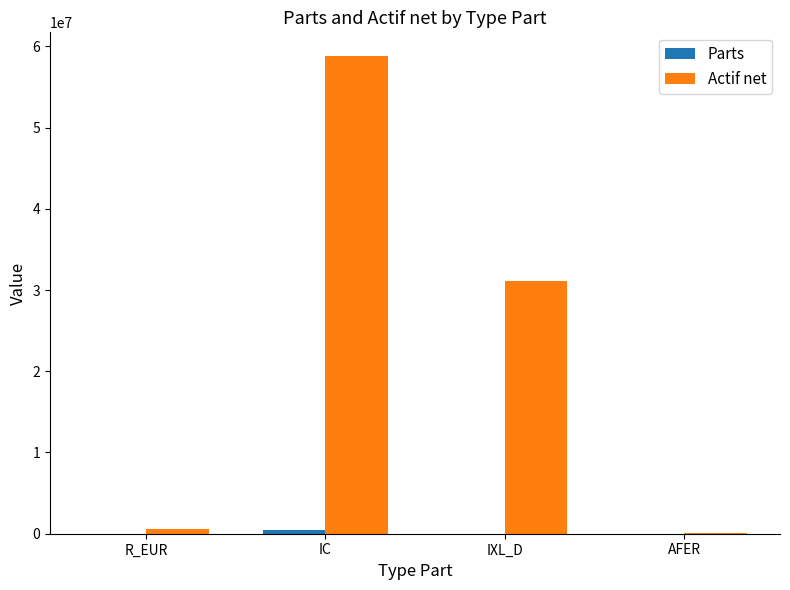

Which series has the largest total across all categories?

Actif net